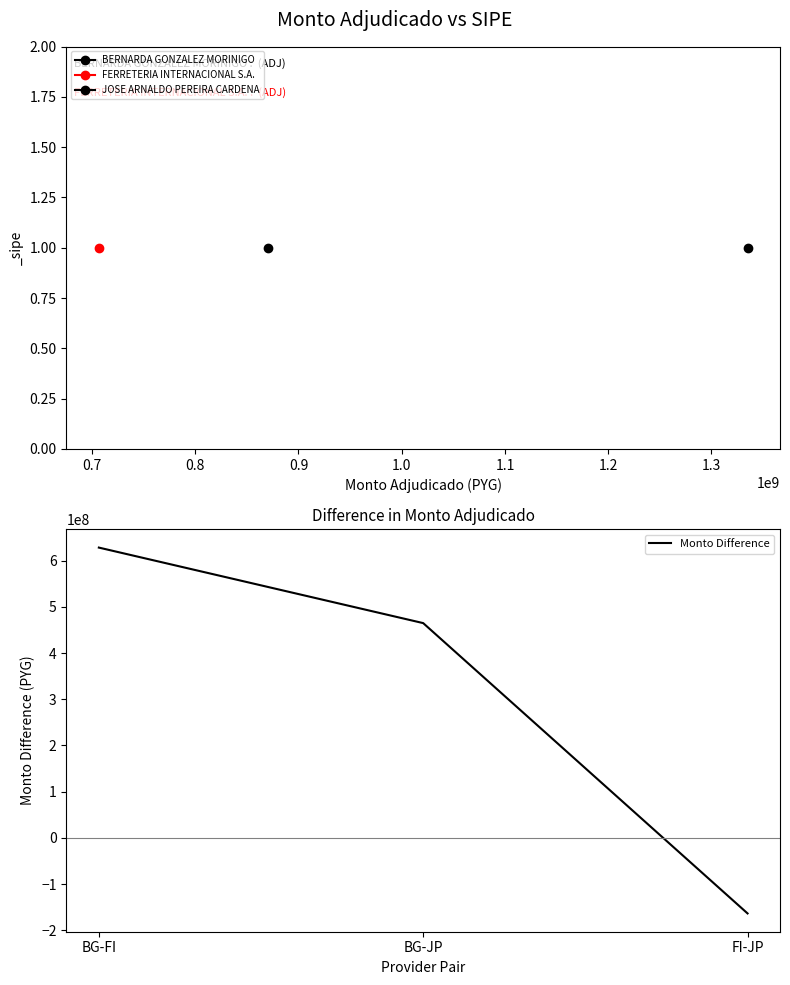

At which label is the value closest to 232437500?

BG-JP